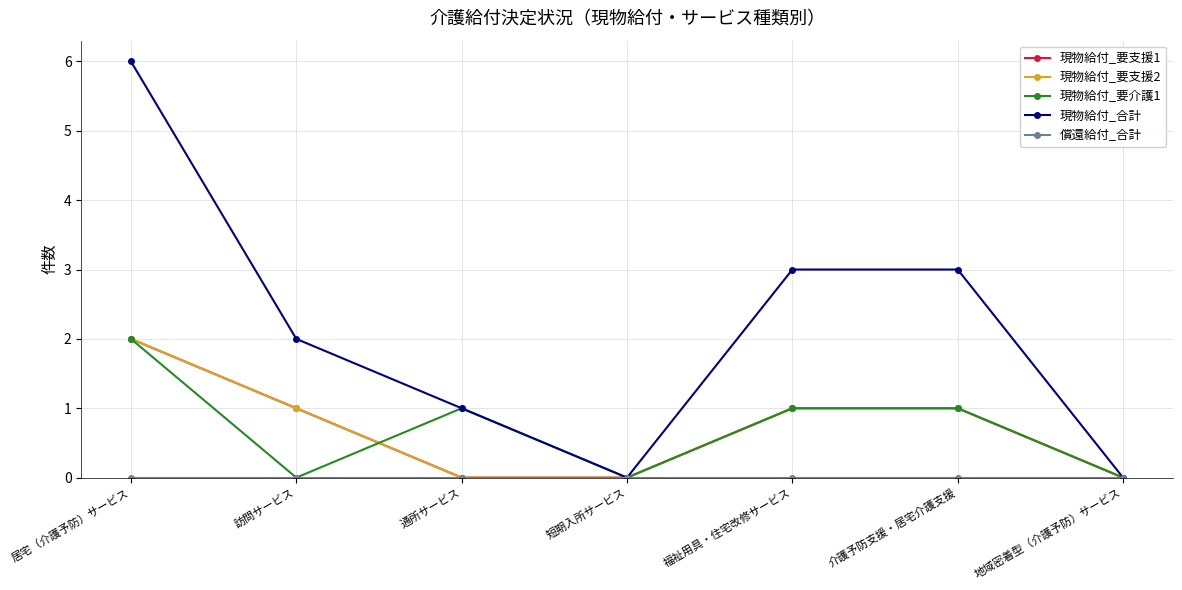

True or false: 現物給付_合計 and 償還給付_合計 intersect in this chart.

False